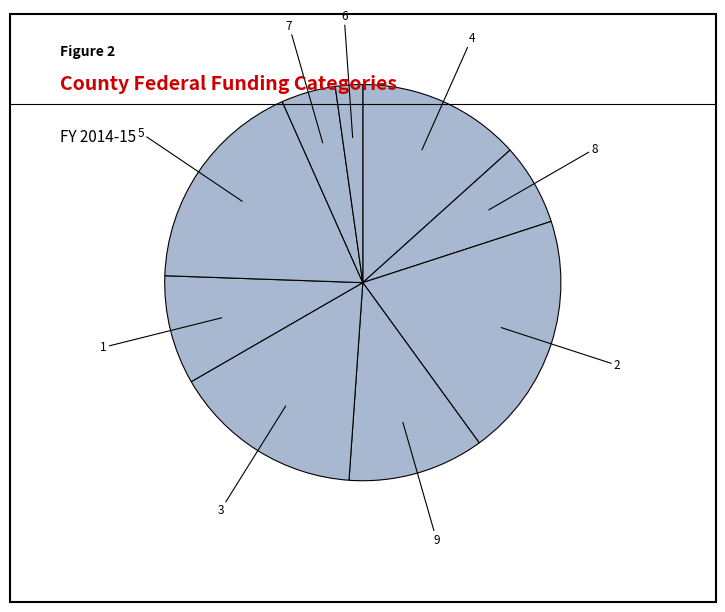

Is there a majority slice in this chart?

No